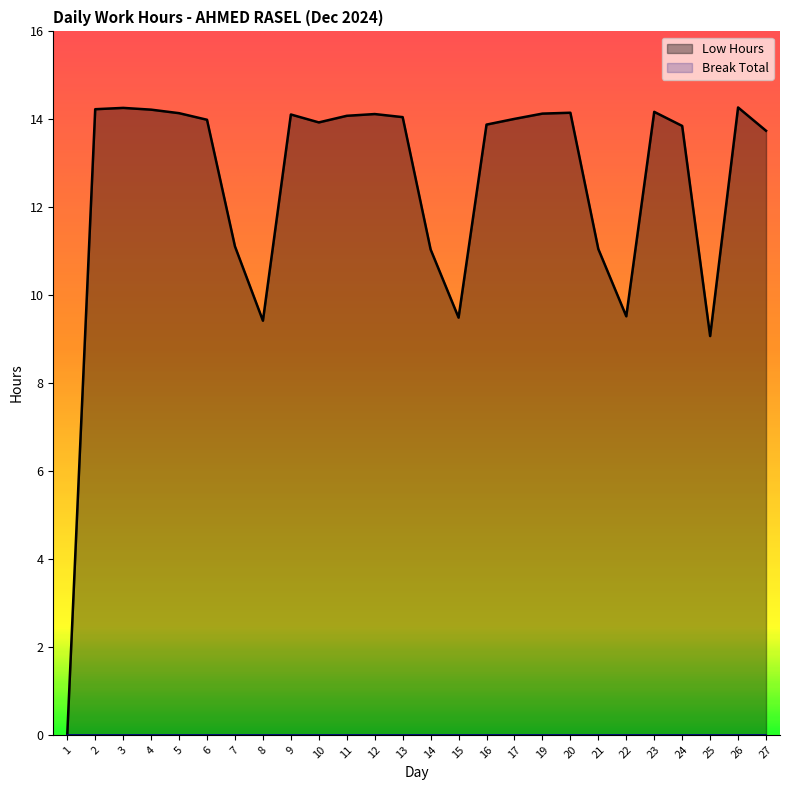

What is the sum of all values?

324.0